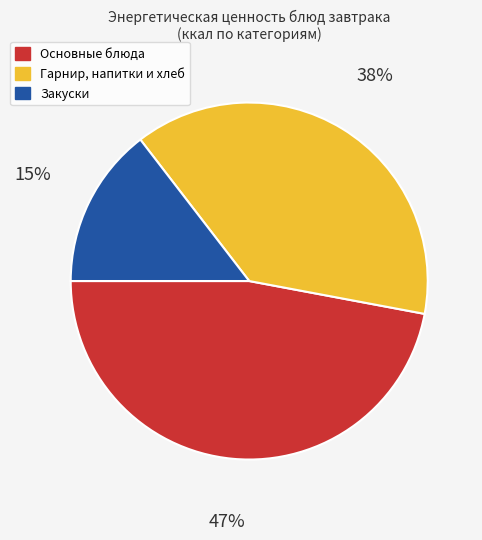

Do Основные блюда and Закуски together represent more than half of the pie?

Yes